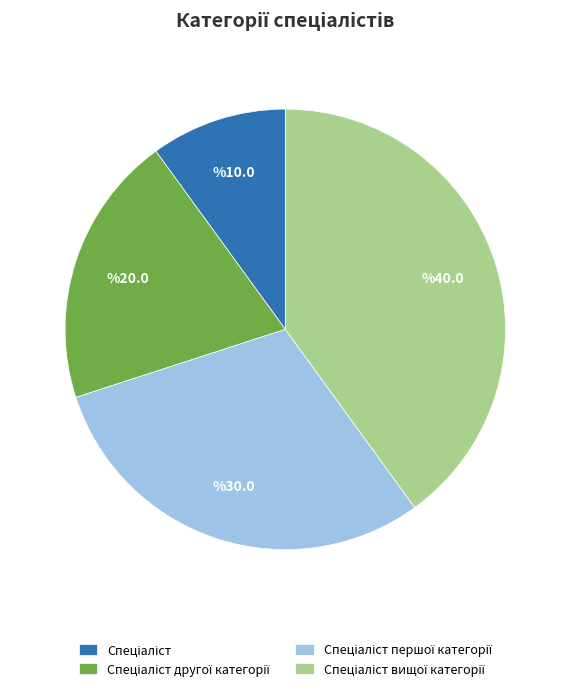

Does any single category account for the majority?

No